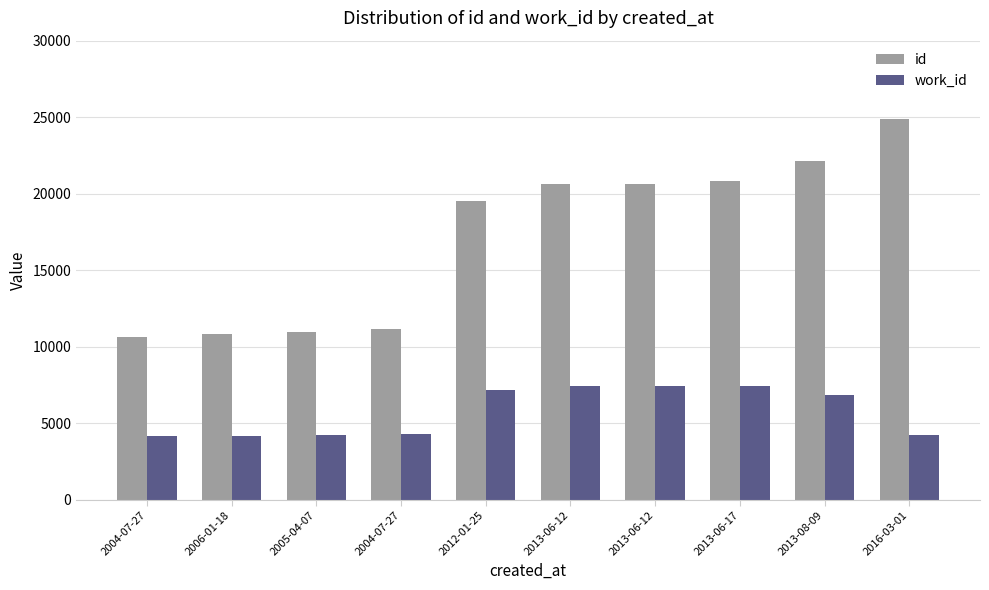

At which category is the sum across all series the highest?

2016-03-01